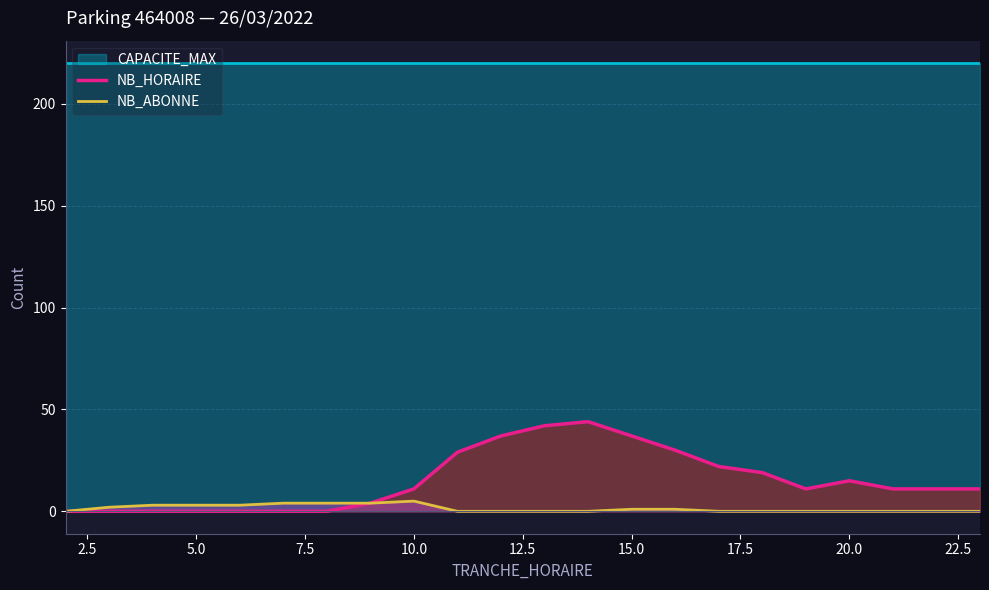

How many lines are shown in the chart?

2